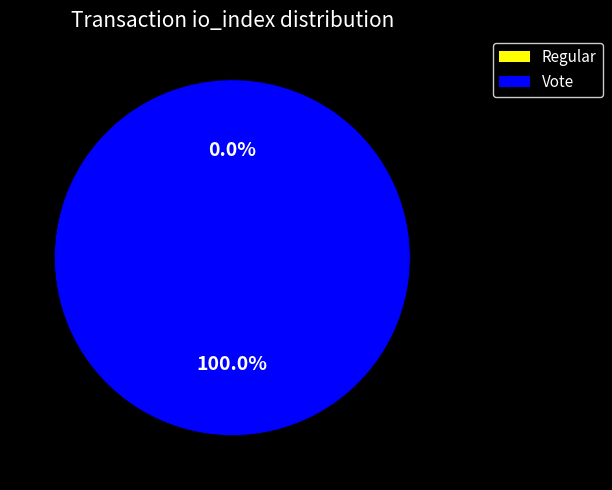

How much of the chart is everything except Regular?

100.0%